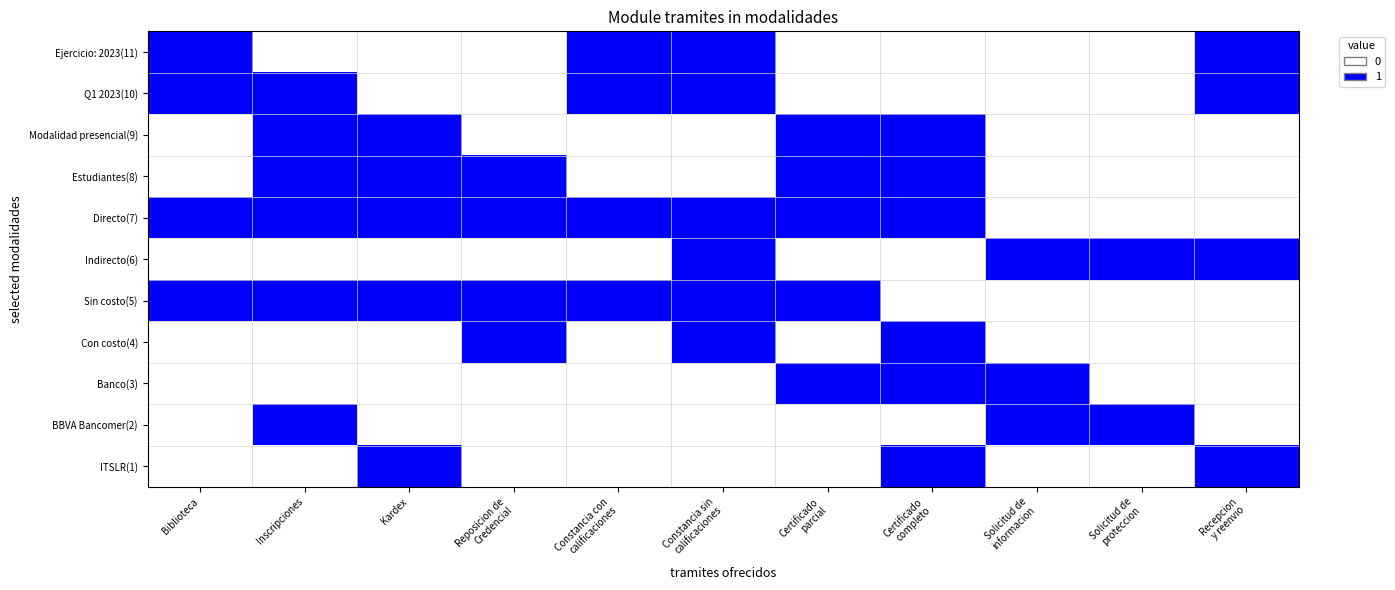

What is the spread (max minus min) of values at Biblioteca?

1